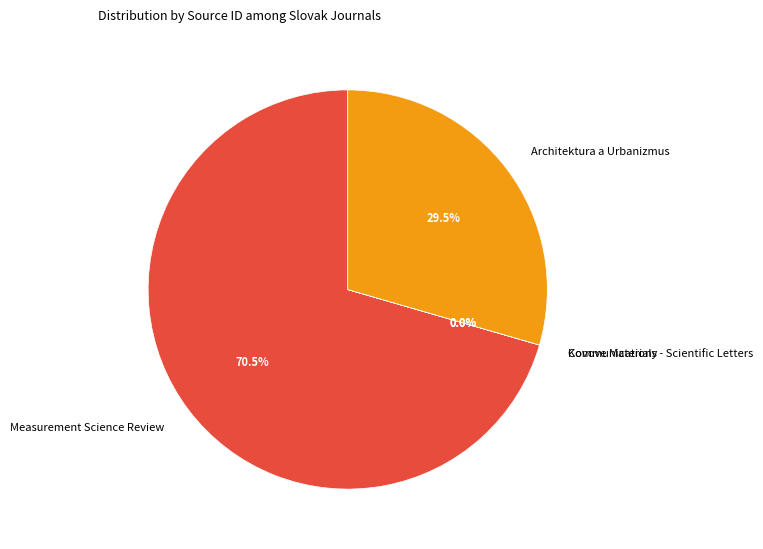

Does any single category account for the majority?

Yes